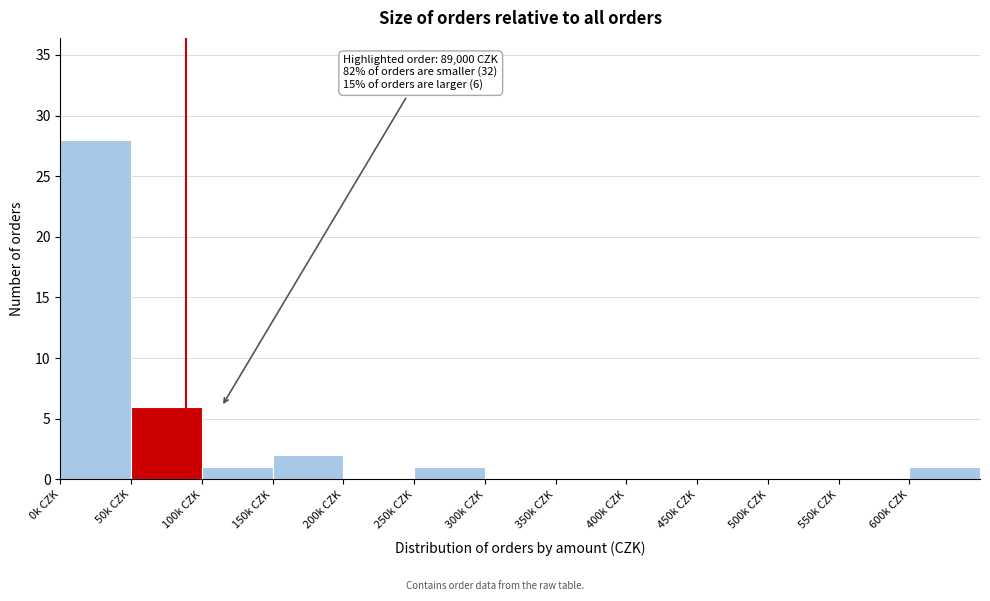

Reading right to left, what are all the values shown in this chart?

600k CZK=1	550k CZK=0	500k CZK=0	450k CZK=0	400k CZK=0	350k CZK=0	300k CZK=0	250k CZK=1	200k CZK=0	150k CZK=2	100k CZK=1	50k CZK=6	0k CZK=28